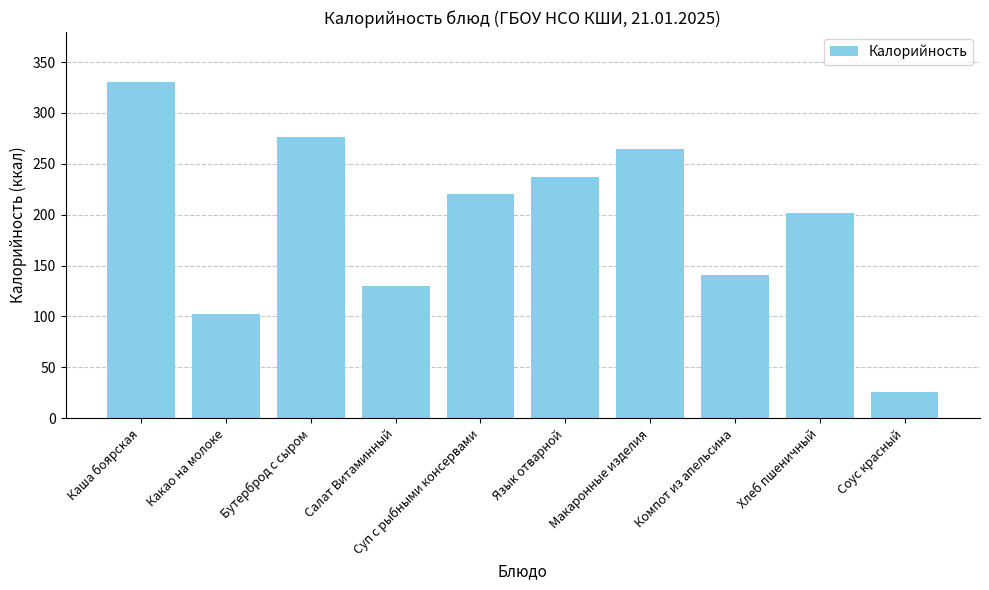

What is the value of the 10th bar from the left?

26